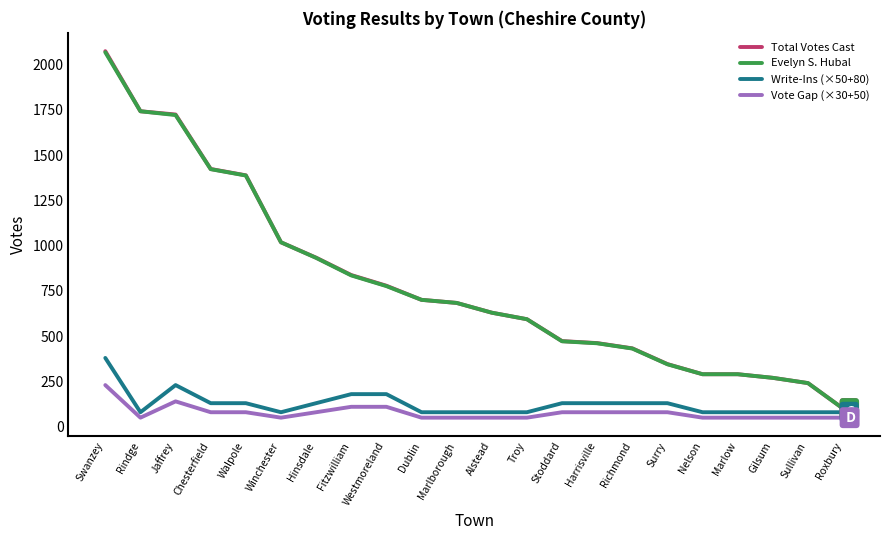

What is the smallest value displayed?

50